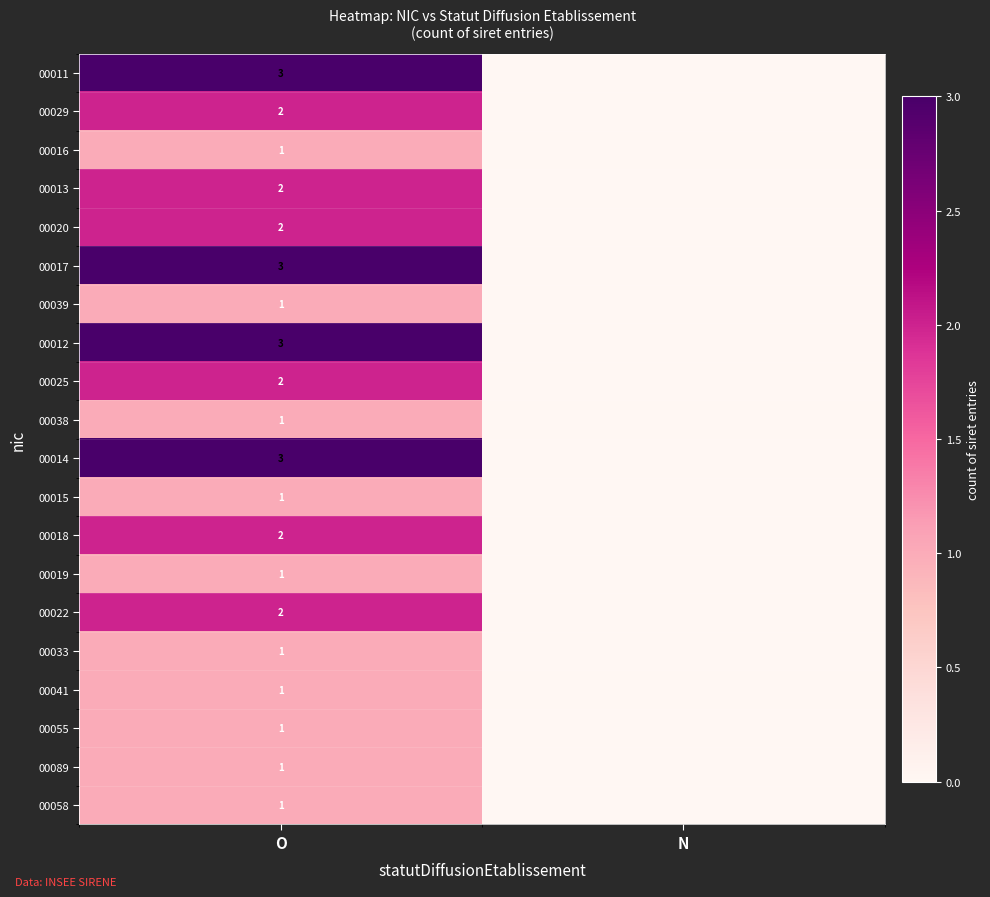

Which has a higher value, O or N?

O